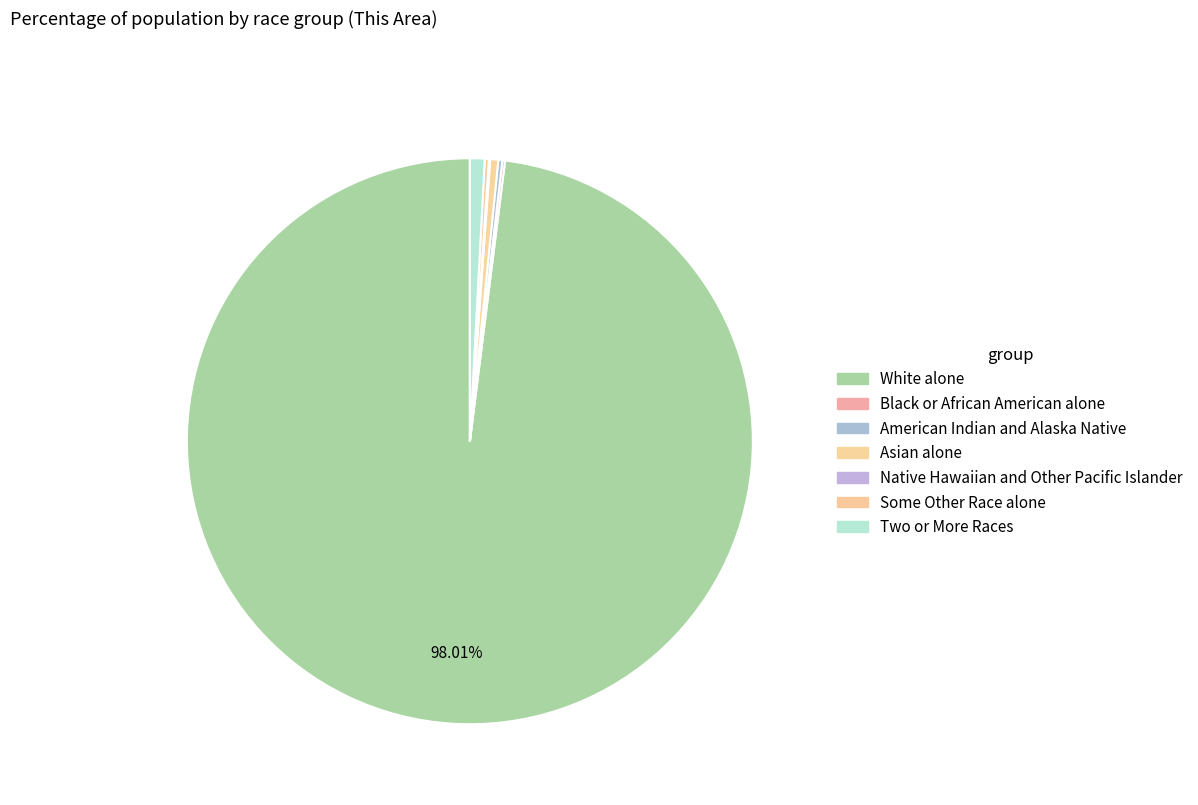

How many segments does this pie chart have?

7